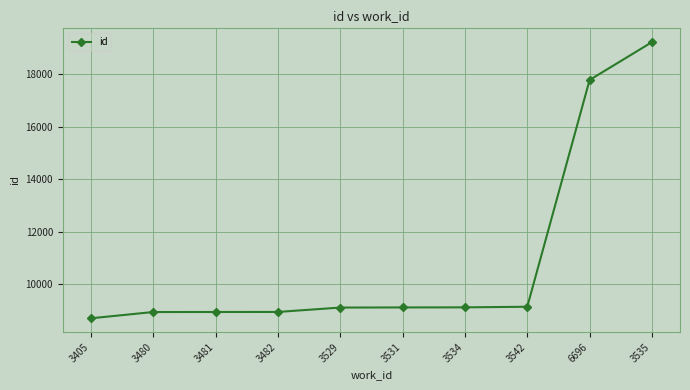

Is it true that the value at 3529 is 9105?

True